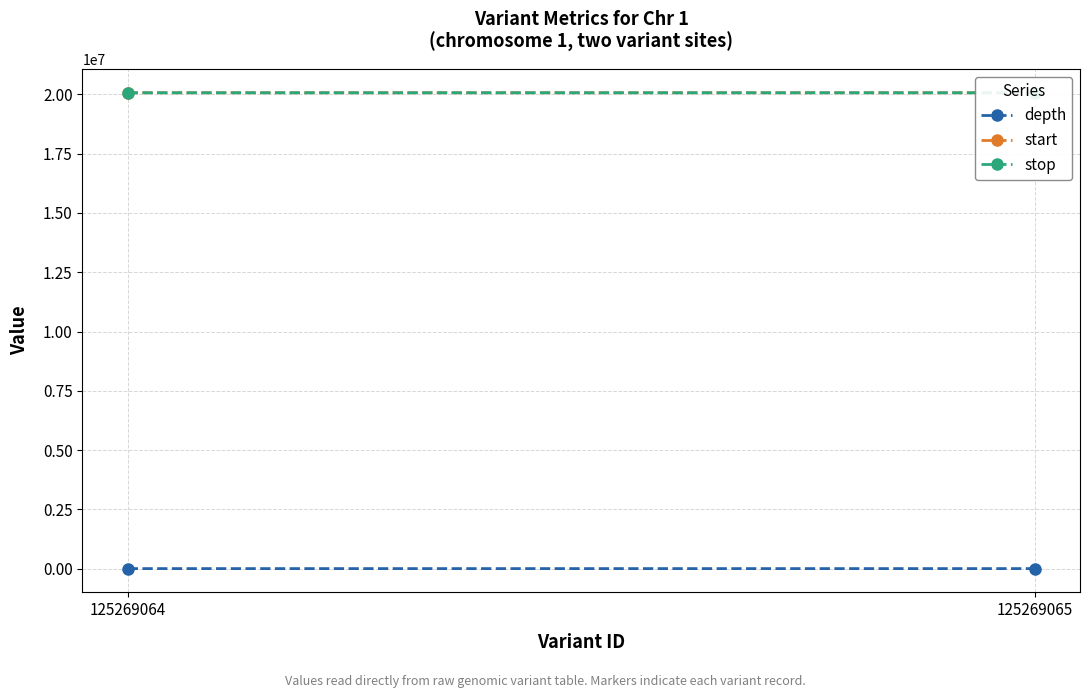

Is it true that stop equals 32464508 at 125269065?

False